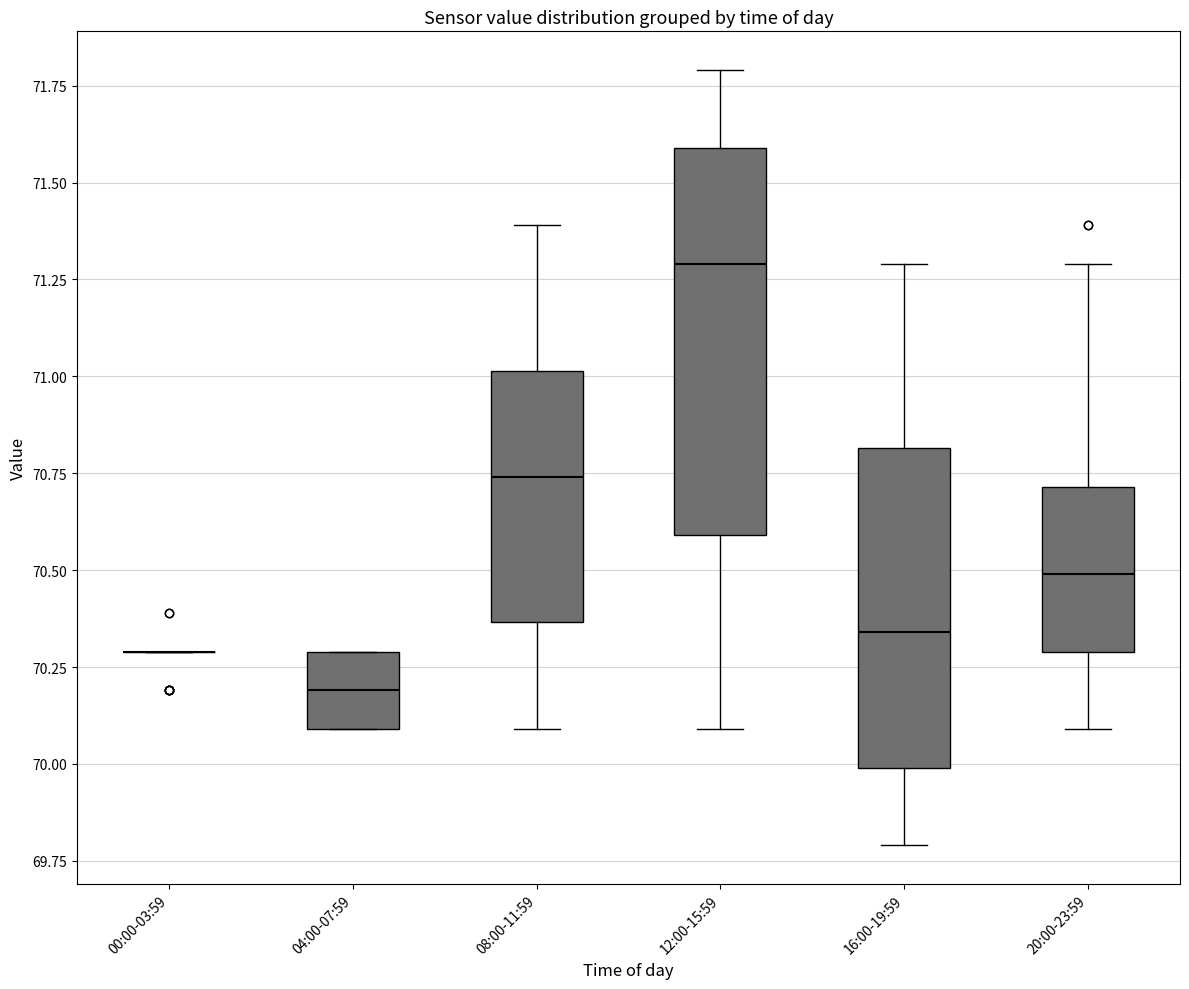

Reading left to right, transcribe this box plot: for each box, give where its median line is, the range the box spans, and where its two whiskers end, as read against the y-axis. The values are not printed on the chart, so give them approximately, as read against the axis.

00:00-03:59: box collapsed to a line at 70.30, whiskers 70.30 to 70.30
04:00-07:59: median 70.20, box 70.10 to 70.30, whiskers 70.10 to 70.30
08:00-11:59: median 70.75, box 70.35 to 71.00, whiskers 70.10 to 71.40
12:00-15:59: median 71.30, box 70.60 to 71.60, whiskers 70.10 to 71.80
16:00-19:59: median 70.35, box 70.00 to 70.80, whiskers 69.80 to 71.30
20:00-23:59: median 70.50, box 70.30 to 70.70, whiskers 70.10 to 71.30